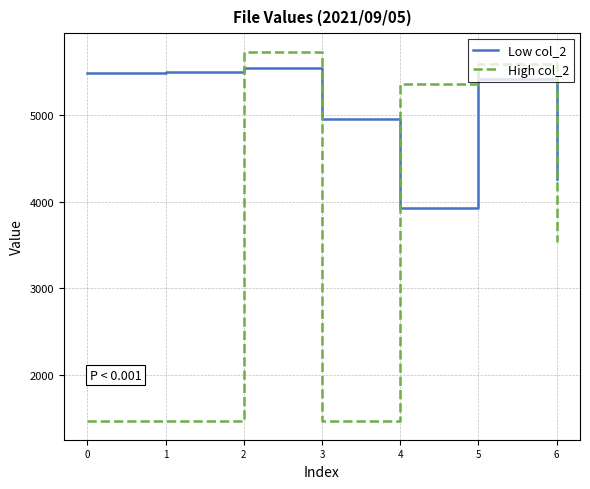

Which series changed the most between 1 and 2?

High col_2